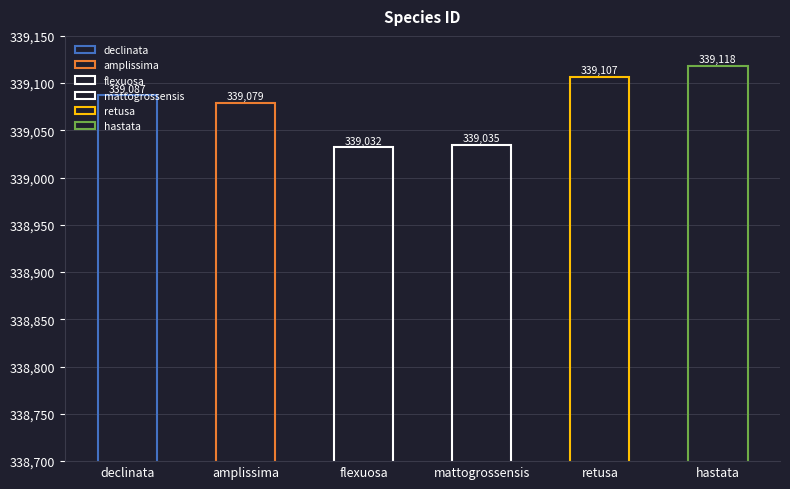

What is the minimum value shown in the chart?

339032